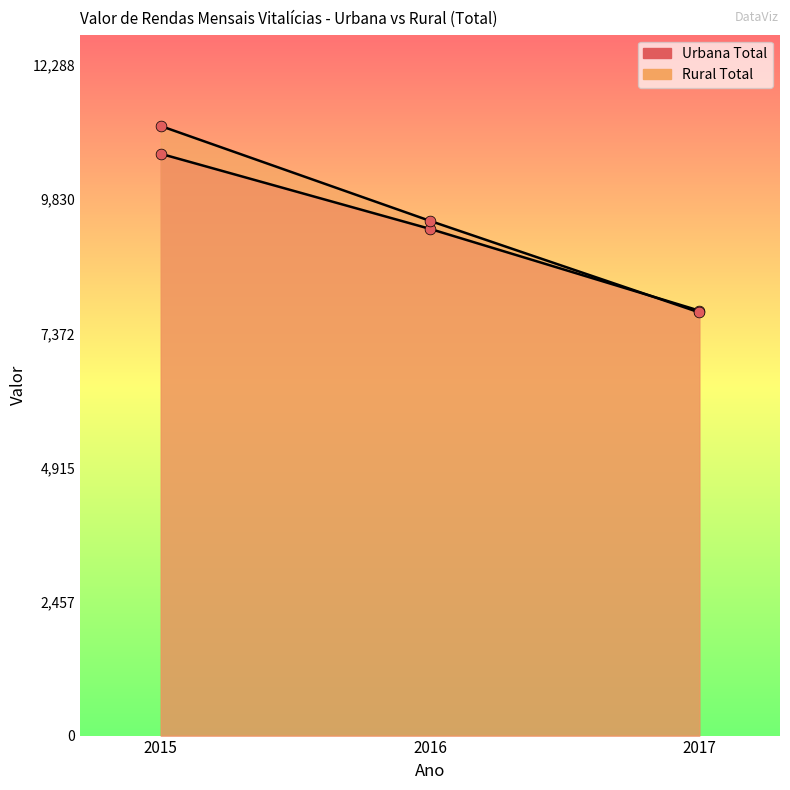

Which series has the largest Y range (max minus min)?

Rural Total